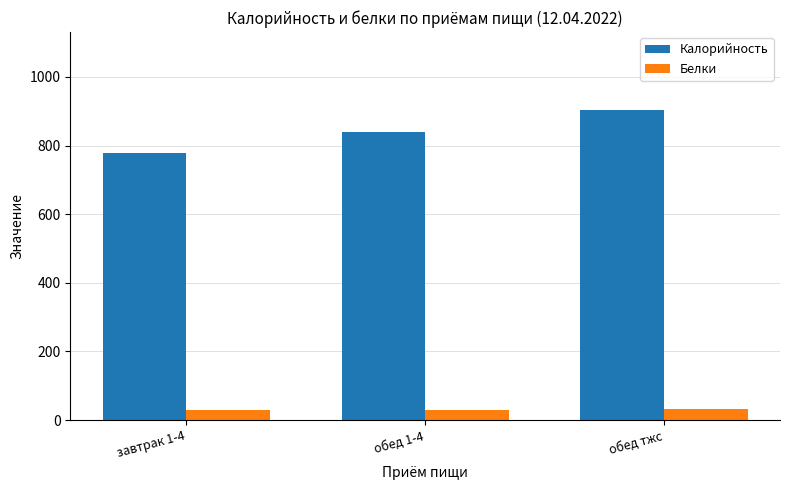

Rank the series by their maximum value, from lowest to highest.

Белки, Калорийность